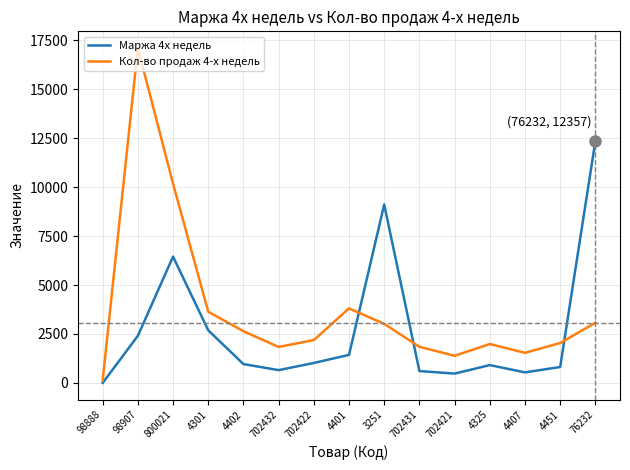

Which series has the largest total across all categories?

Кол-во продаж 4-х недель